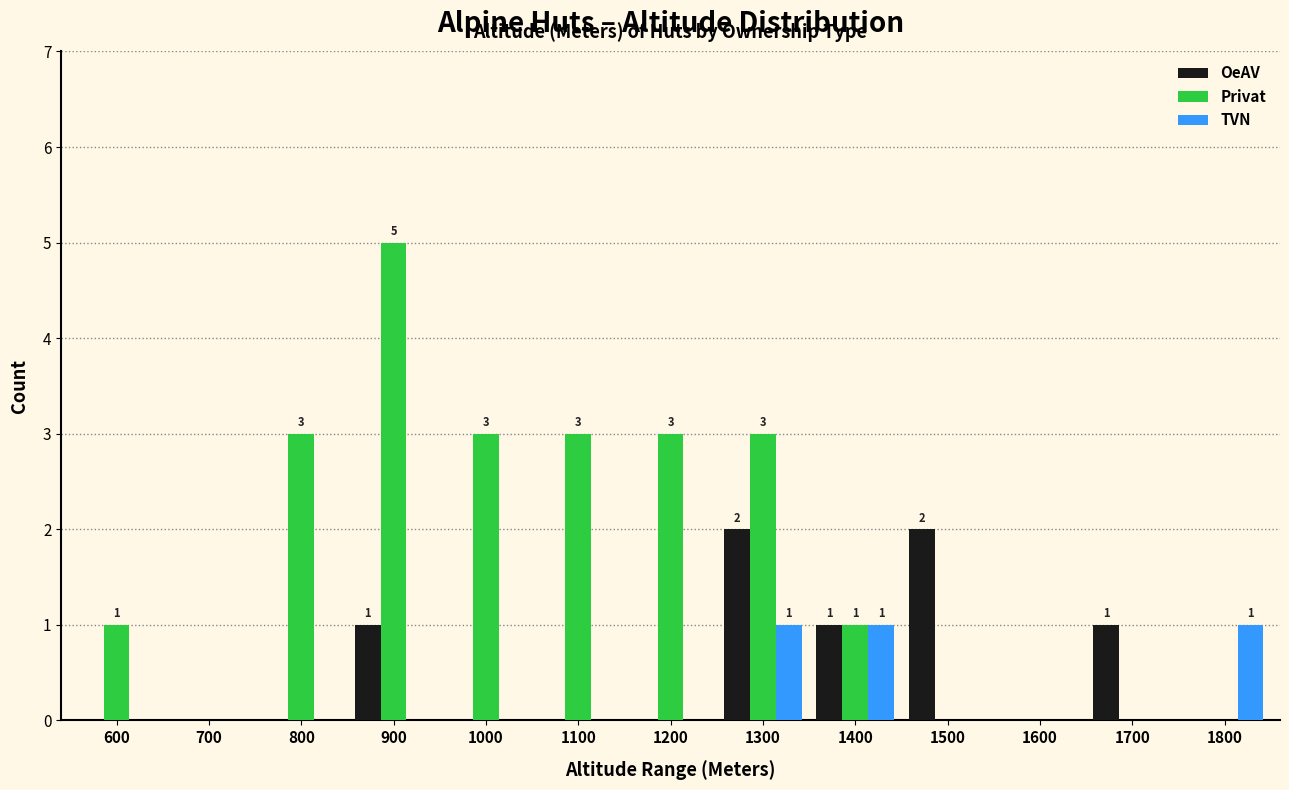

What is the maximum value shown in the chart?

5